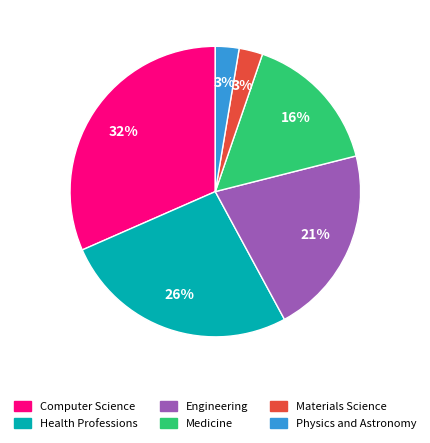

To the nearest percent, what portion does Engineering represent?

21%